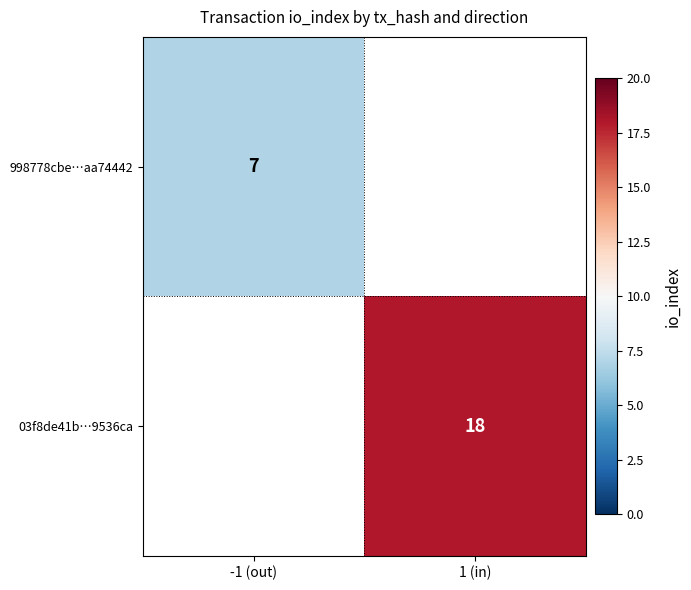

Count the number of categories in the chart.

2